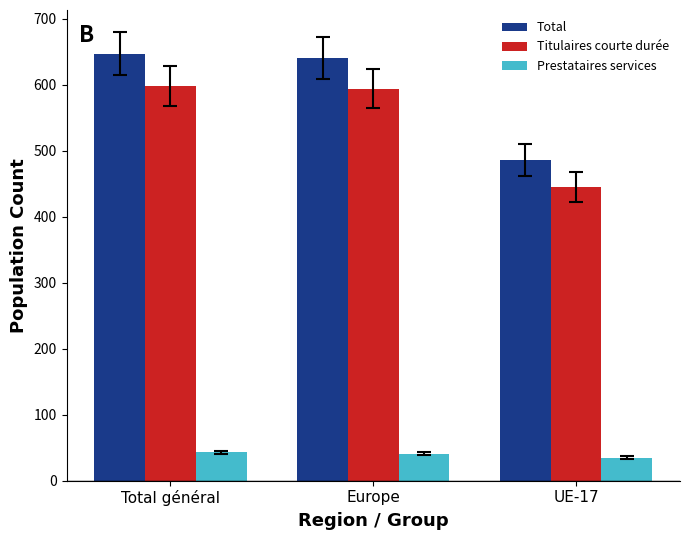

What is the difference between the Prestataires services values at UE-17 and Total général?

8